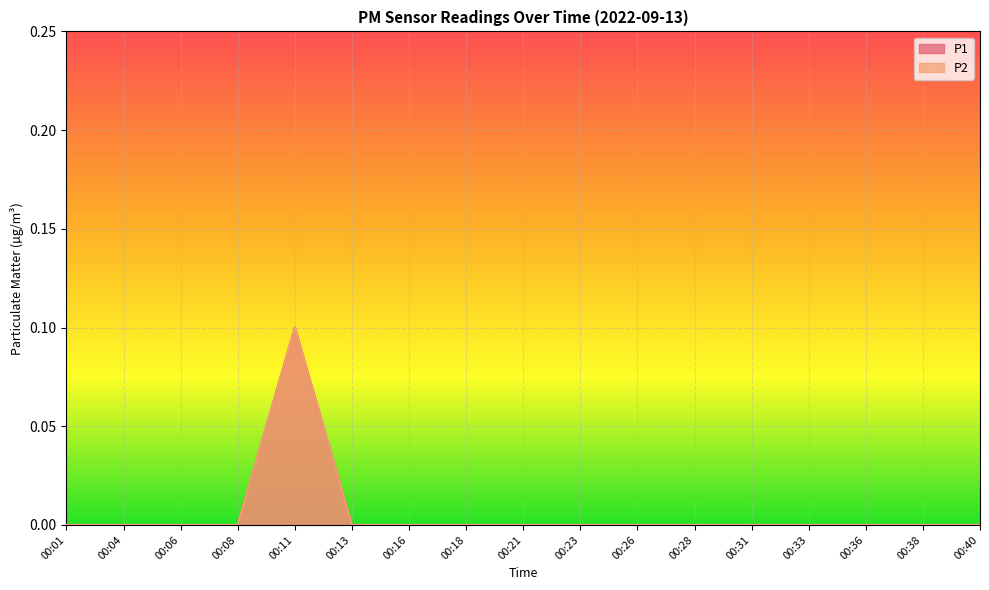

Reading left to right, list all the values displayed in this chart.

P1: 0.0	0.0	0.0	0.0	0.1	0.0	0.0	0.0	0.0	0.0	0.0	0.0	0.0	0.0	0.0	0.0	0.0
P2: 0.0	0.0	0.0	0.0	0.1	0.0	0.0	0.0	0.0	0.0	0.0	0.0	0.0	0.0	0.0	0.0	0.0